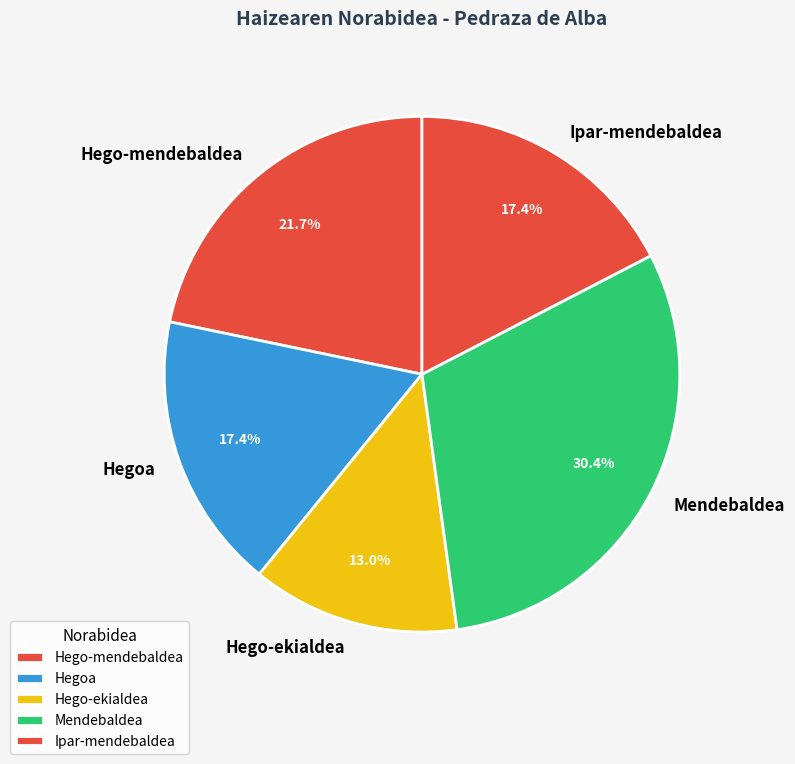

Approximately how many times larger is the value at Ipar-mendebaldea compared to Mendebaldea?

0.6